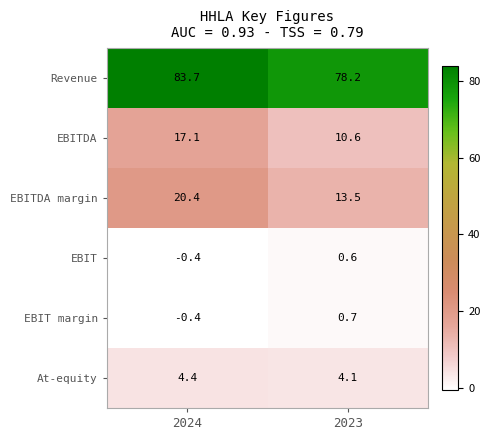

What is the difference between the highest and lowest values at 2023?

77.6